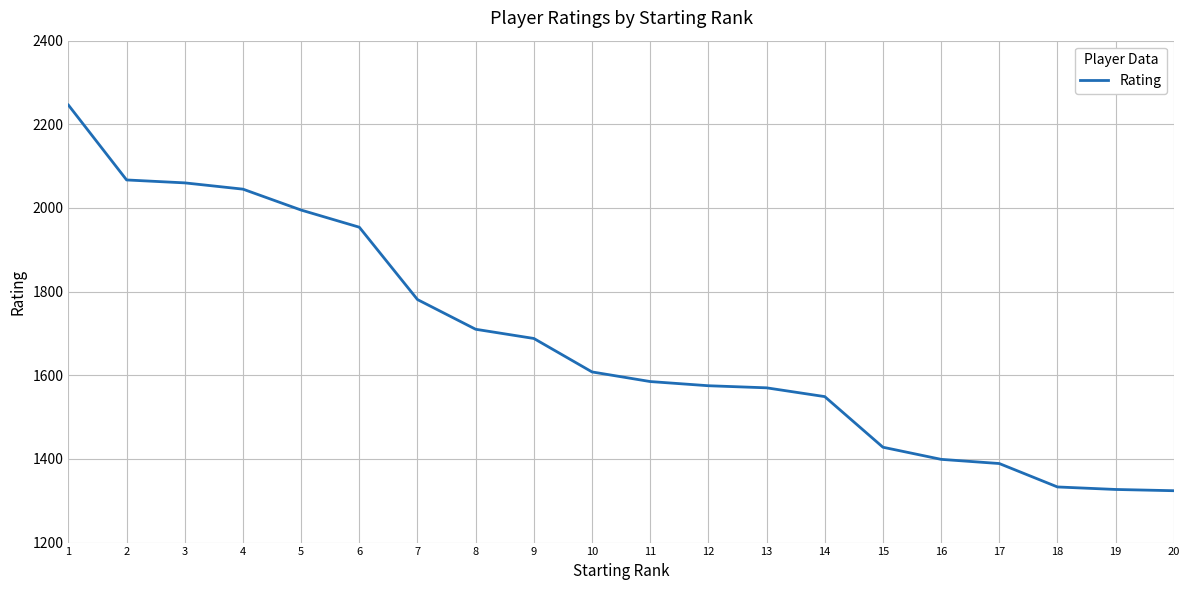

What is the ratio of the value at 8 to the value at 17?

1.2